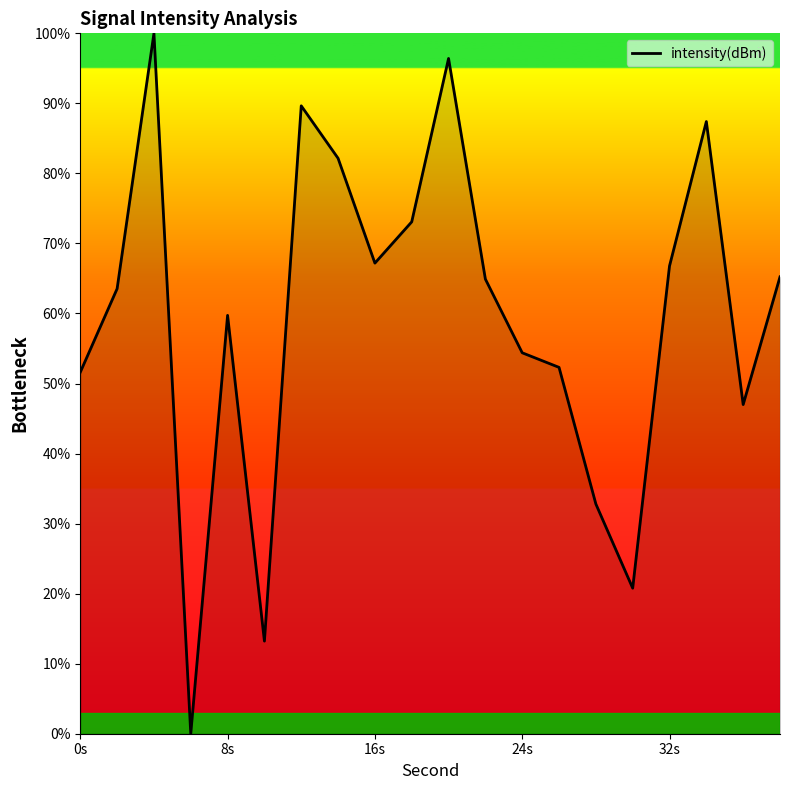

How many interior local valleys (lower than both neighbors) does the data have?

5